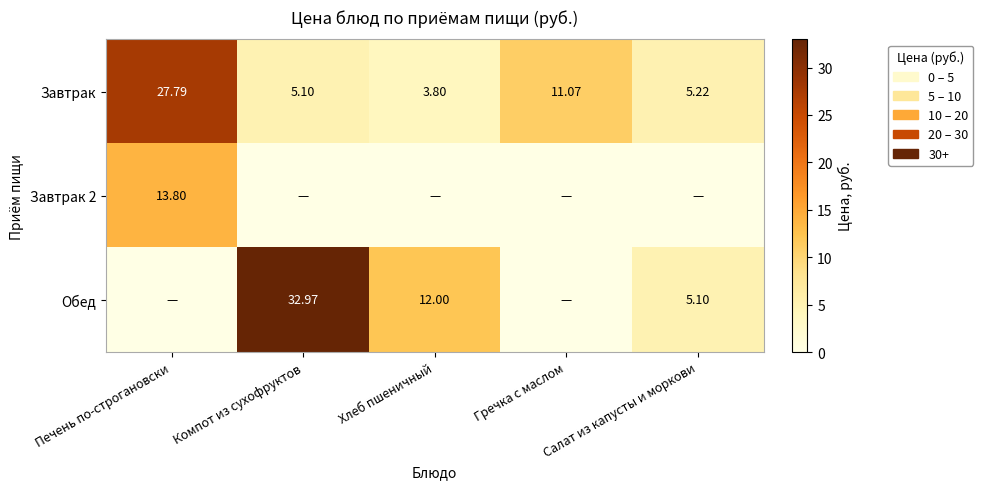

At which label is Завтрак closest to 15?

Гречка с маслом